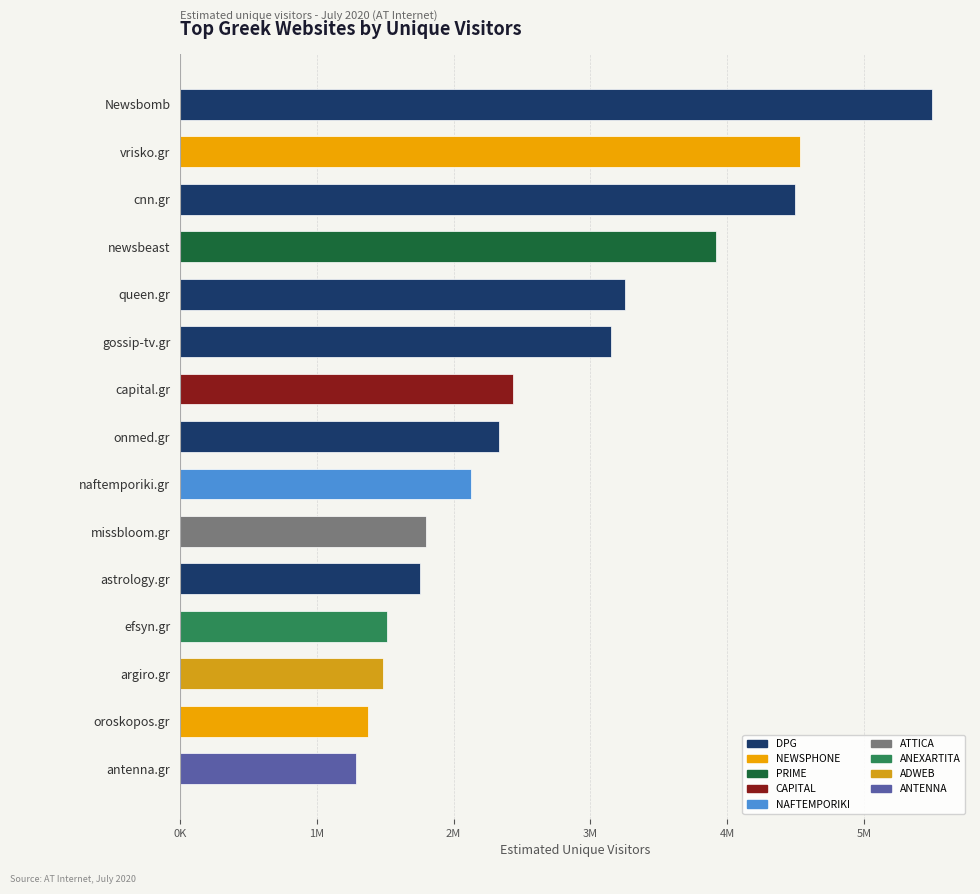

Between gossip-tv.gr and newsbeast, which is larger?

newsbeast